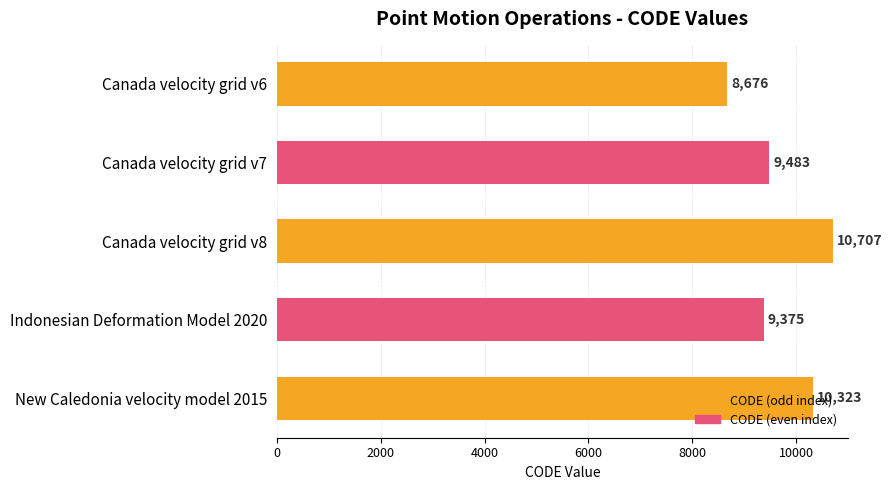

Is it true that the value at Indonesian Deformation Model 2020 is 15796?

False